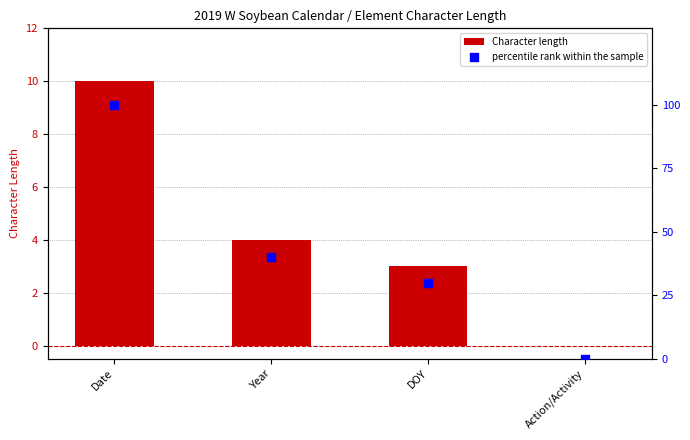

Which series contains the lowest Y value?

Character length